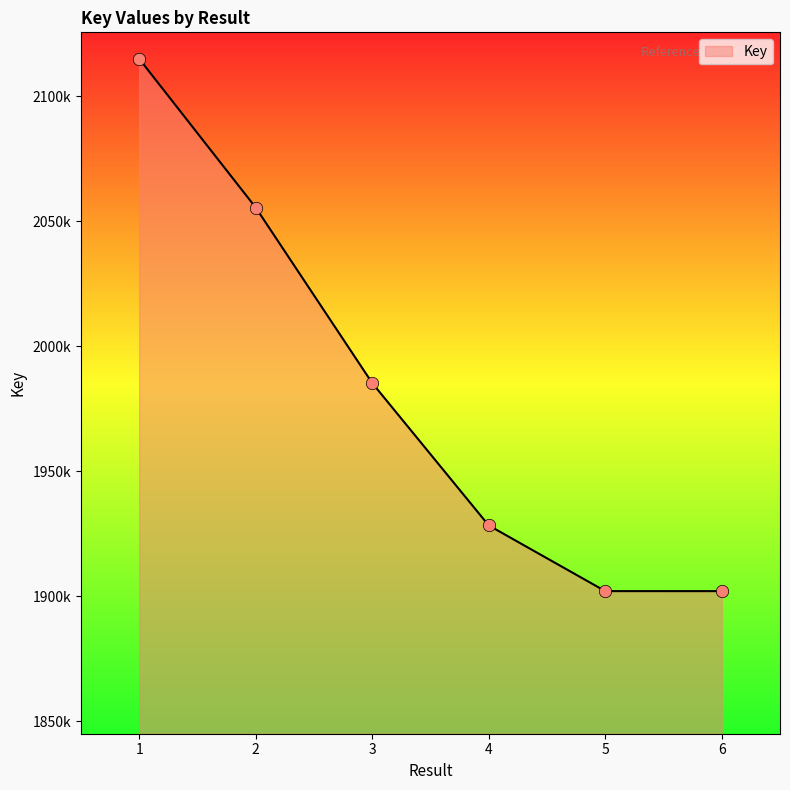

What is the change in value from 4 to 5?

-2629364